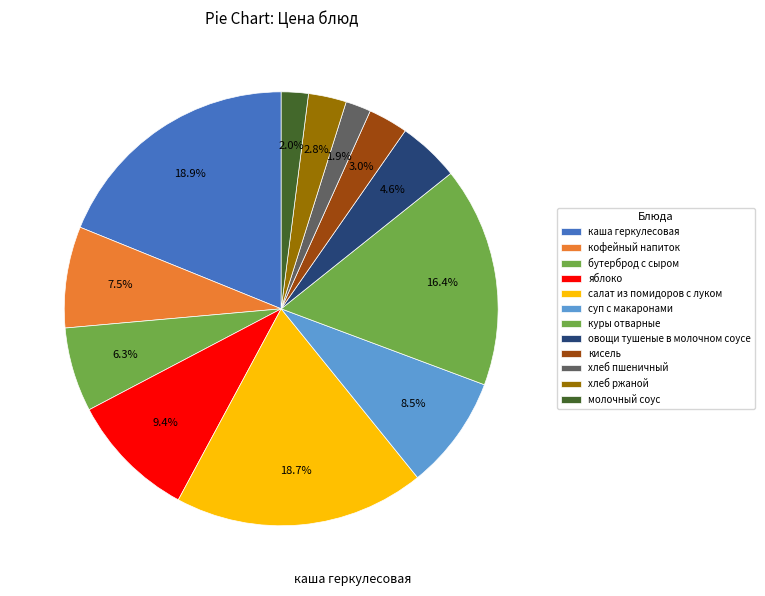

How many segments does this pie chart have?

12